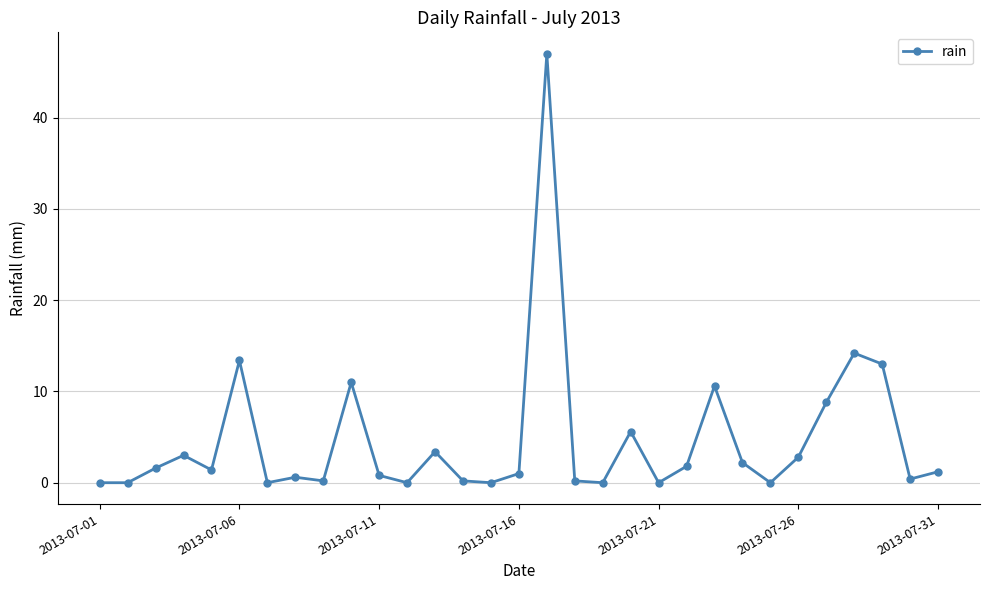

What is the greatest value displayed?

47.0